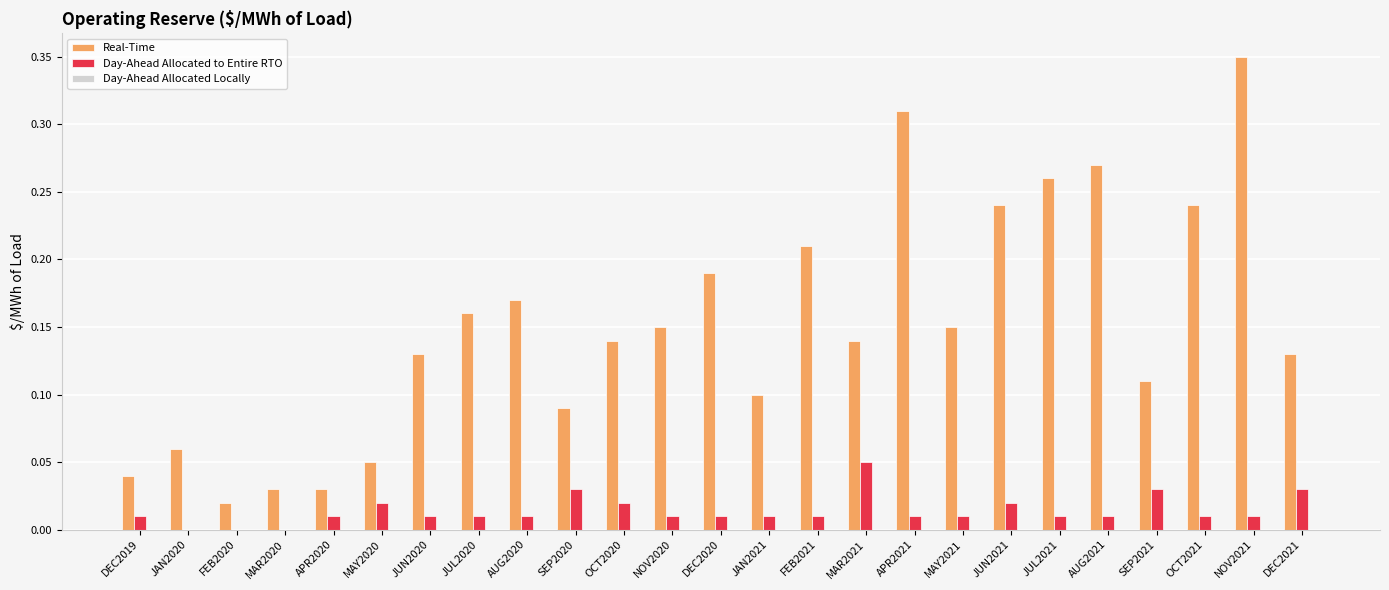

Count the number of categories in the chart.

25